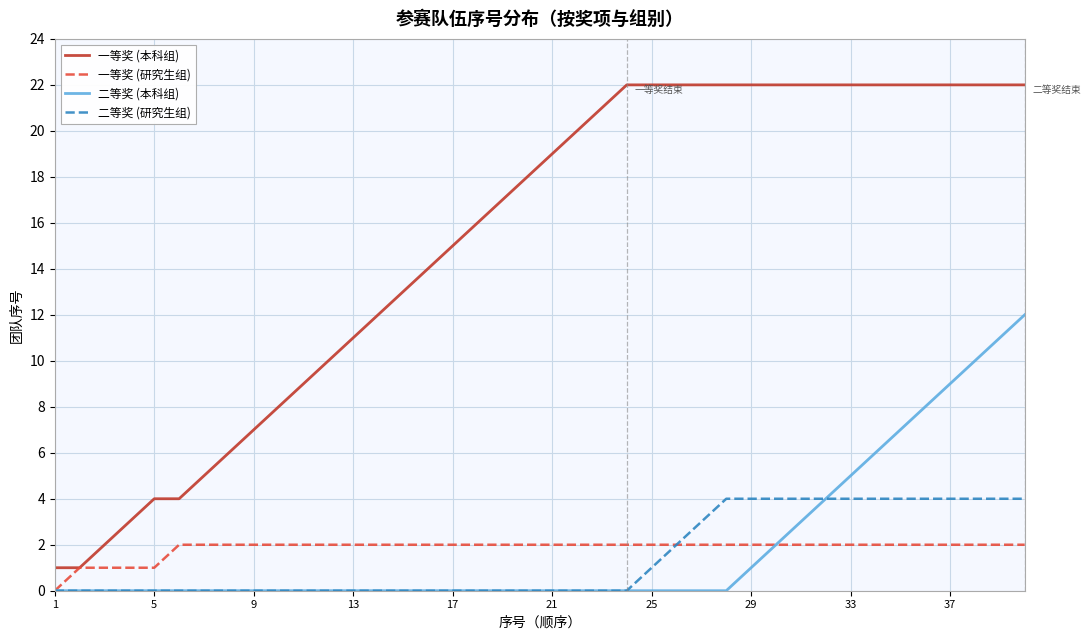

Which series has the largest total across all categories?

一等奖 (本科组)